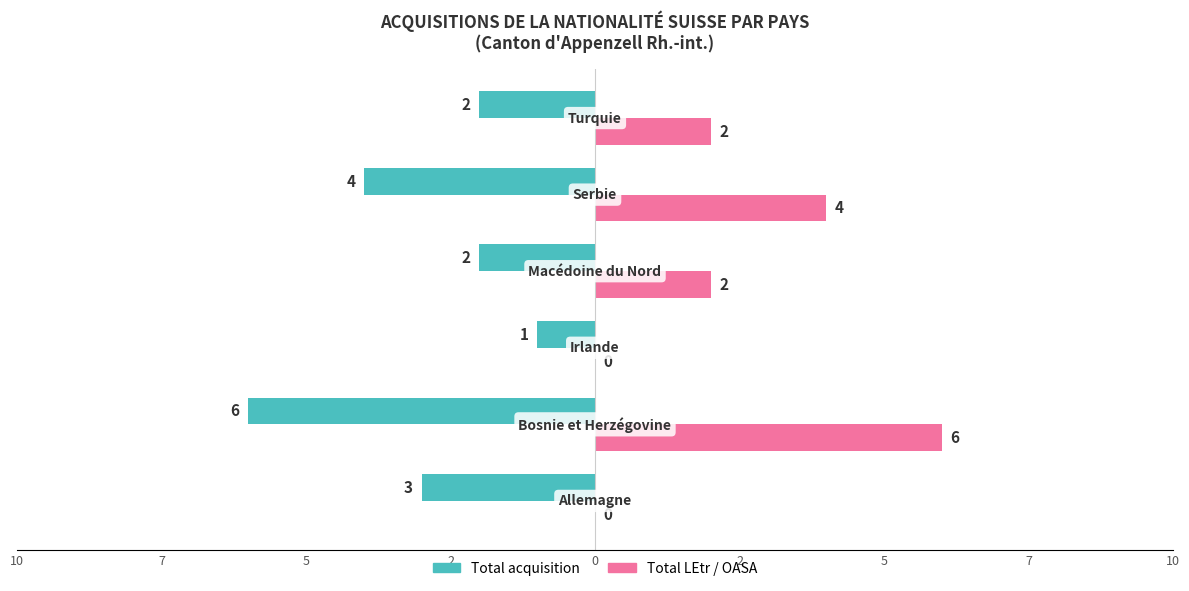

What are all the series names shown in the legend?

Total acquisition, Total LEtr / OASA